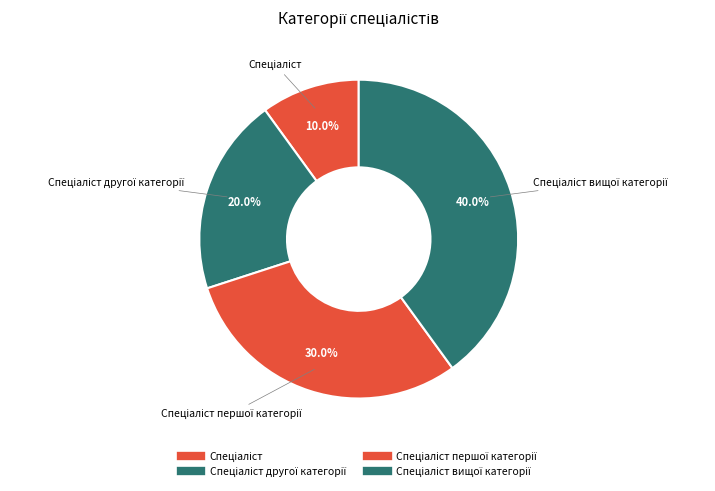

How many segments does this pie chart have?

4